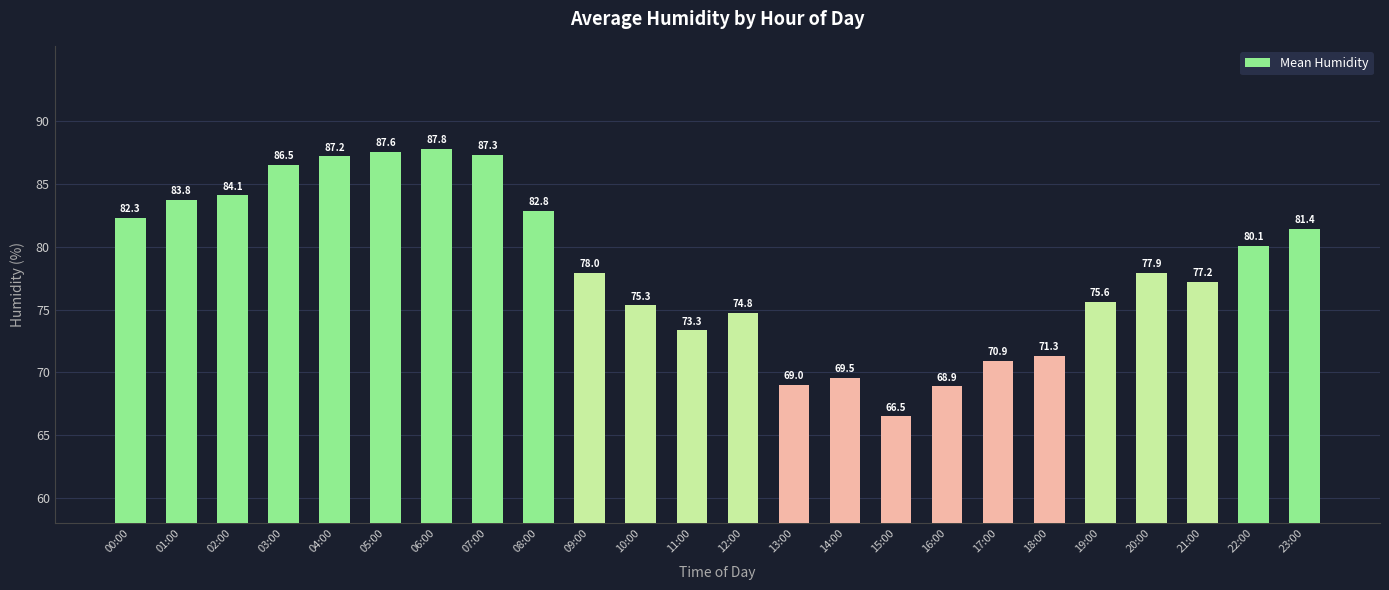

Rank the categories by value from lowest to highest.

15:00, 16:00, 13:00, 14:00, 17:00, 18:00, 11:00, 12:00, 10:00, 19:00, 21:00, 20:00, 09:00, 22:00, 23:00, 00:00, 08:00, 01:00, 02:00, 03:00, 04:00, 07:00, 05:00, 06:00